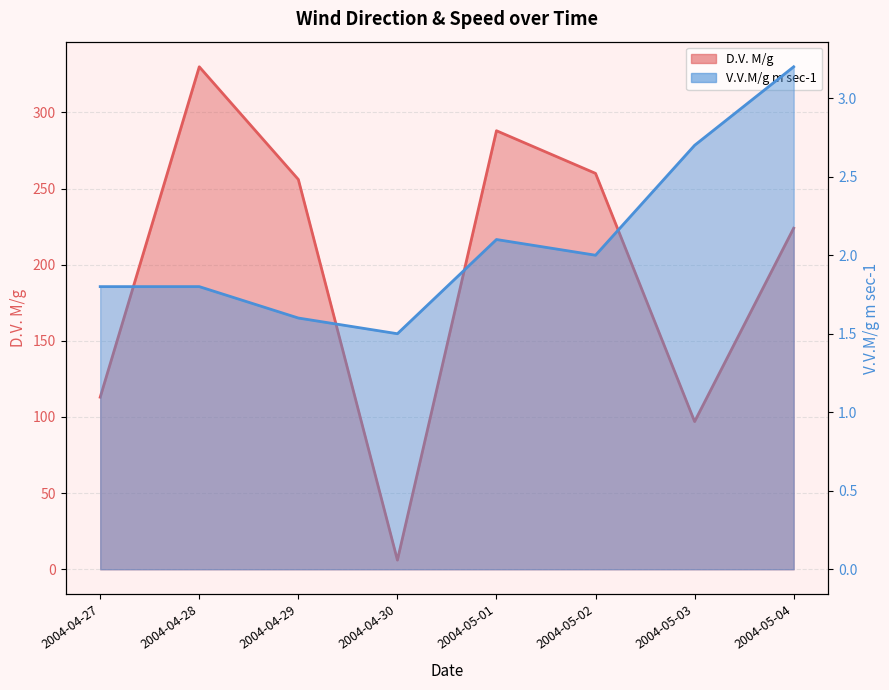

Reading right to left, extract all data points from this chart.

D.V. M/g: 224.0	97.0	260.0	288.0	6.0	256.0	330.0	113.0
V.V.M/g m sec-1: 3.2	2.7	2.0	2.1	1.5	1.6	1.8	1.8